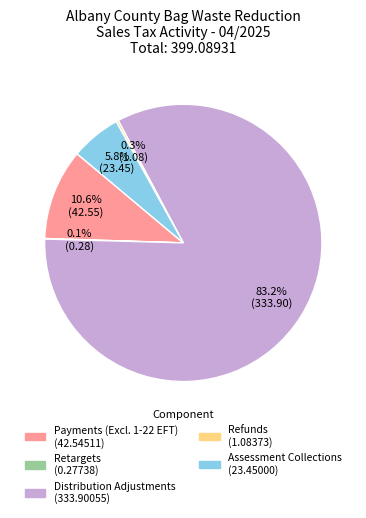

Does any single category account for the majority?

Yes